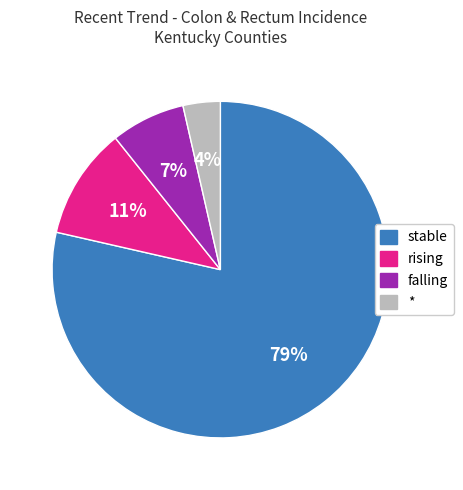

What is the largest slice in the pie chart?

stable